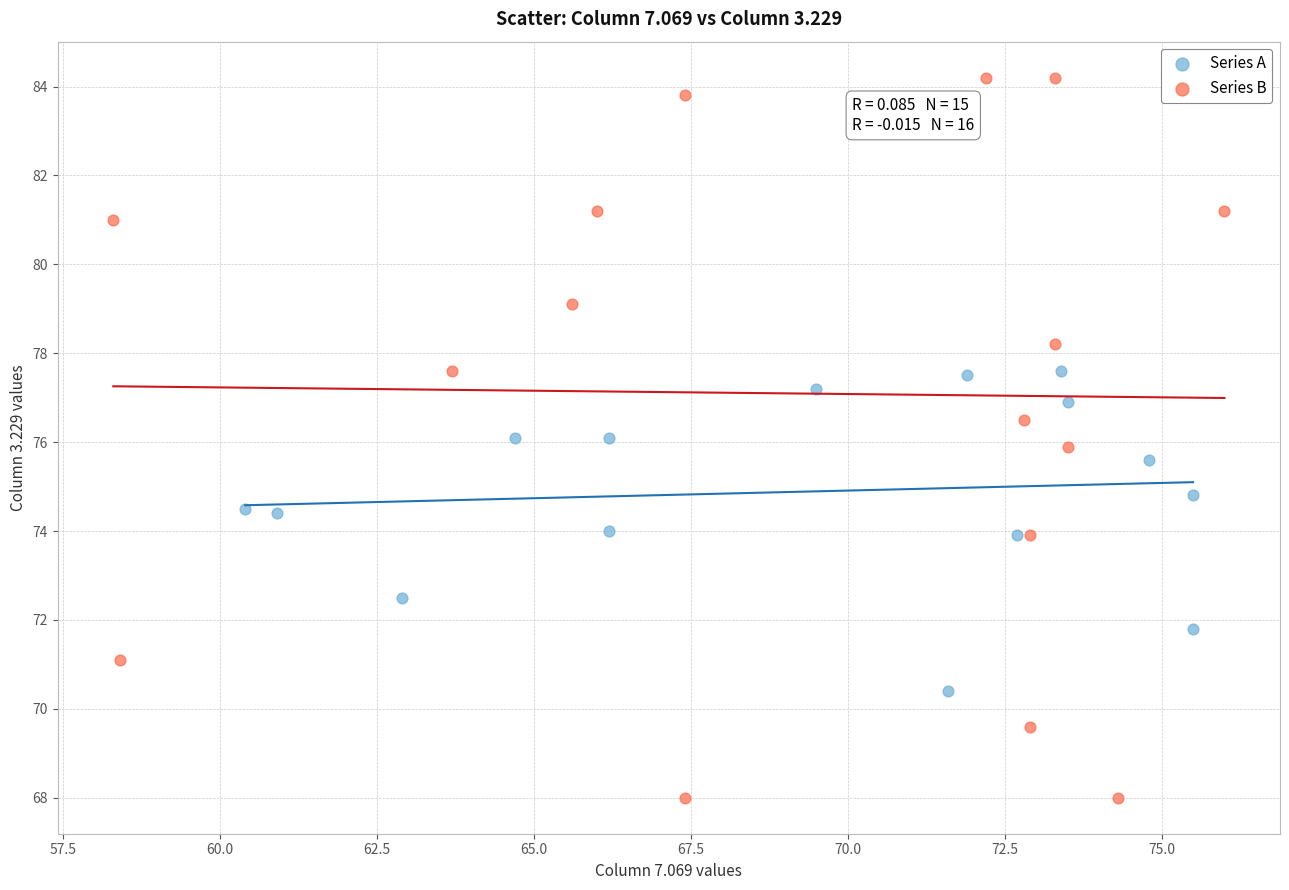

Which series contains the highest Y value?

Series B